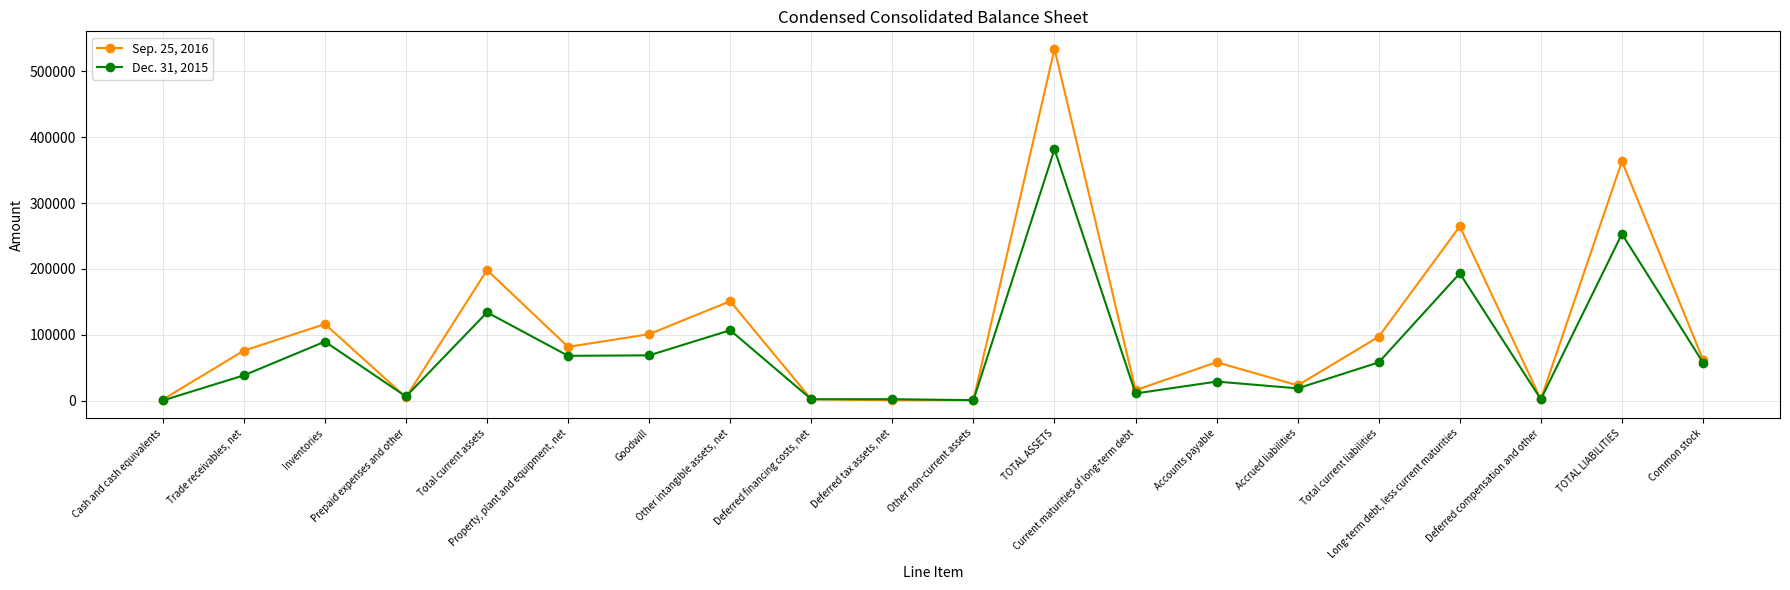

What is the difference between the maximum and minimum values in the Sep. 25, 2016 series?

533630